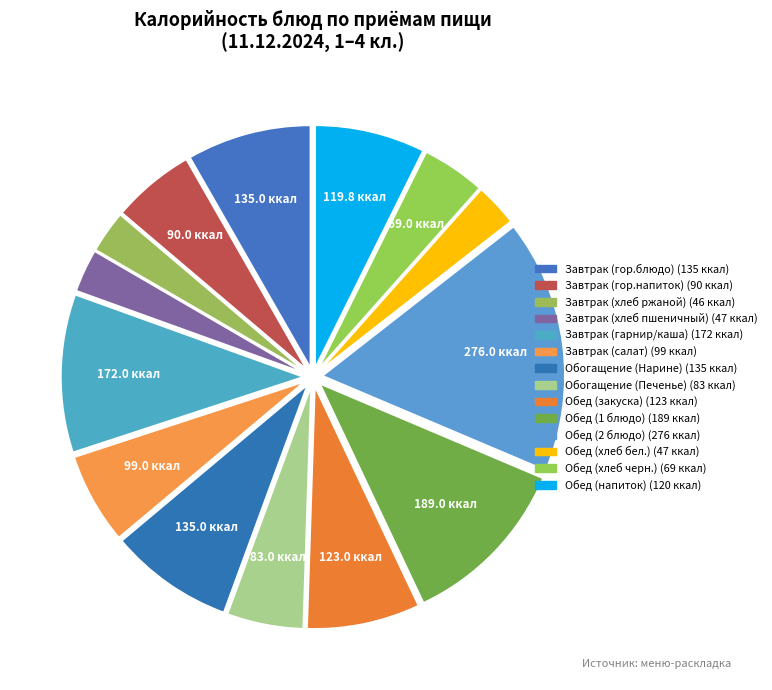

To the nearest percent, what percentage of the pie is Обед (закуска)?

8%